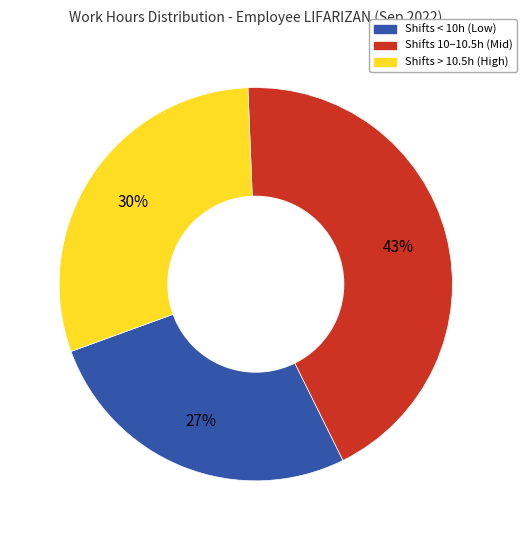

Does any single category account for the majority?

No